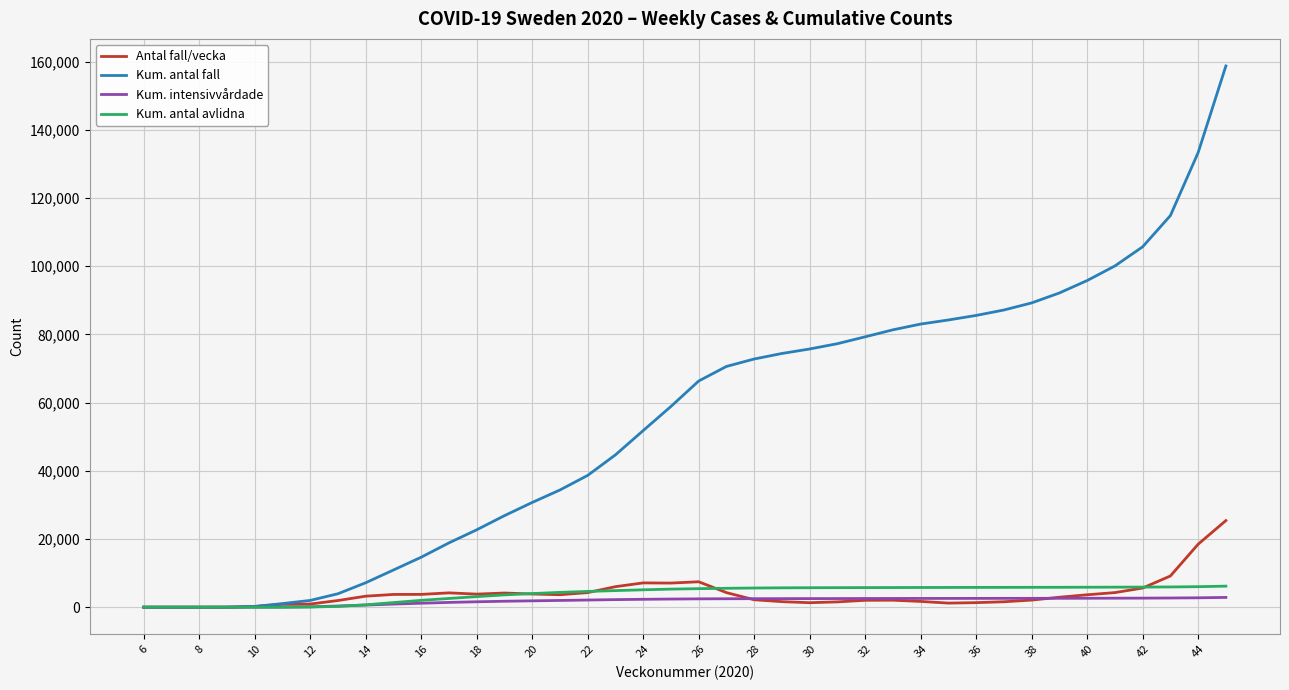

What is the average value of the Kum. intensivvårdade series?

1814